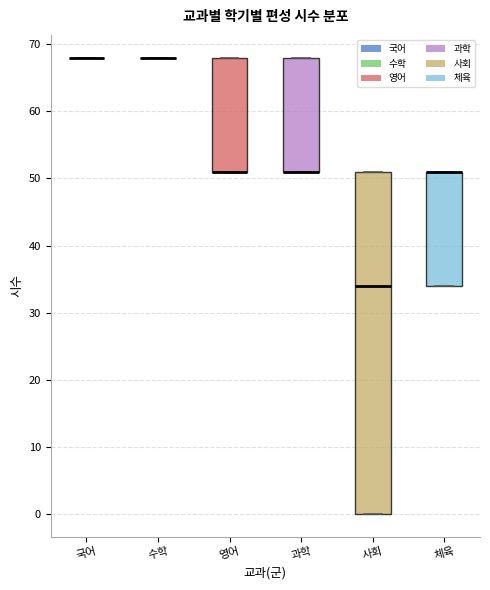

Reading left to right, transcribe this box plot: for each box, give where its median line is, the range the box spans, and where its two whiskers end, as read against the y-axis. The values are not printed on the chart, so give them approximately, as read against the axis.

국어: box collapsed to a line at 68, whiskers 68 to 68
수학: box collapsed to a line at 68, whiskers 68 to 68
영어: median 51 (drawn on the box's lower edge), box 51 to 68, whiskers 51 to 68
과학: median 51 (drawn on the box's lower edge), box 51 to 68, whiskers 51 to 68
사회: median 34, box 0 to 51, whiskers 0 to 51
체육: median 51 (drawn on the box's upper edge), box 34 to 51, whiskers 34 to 51